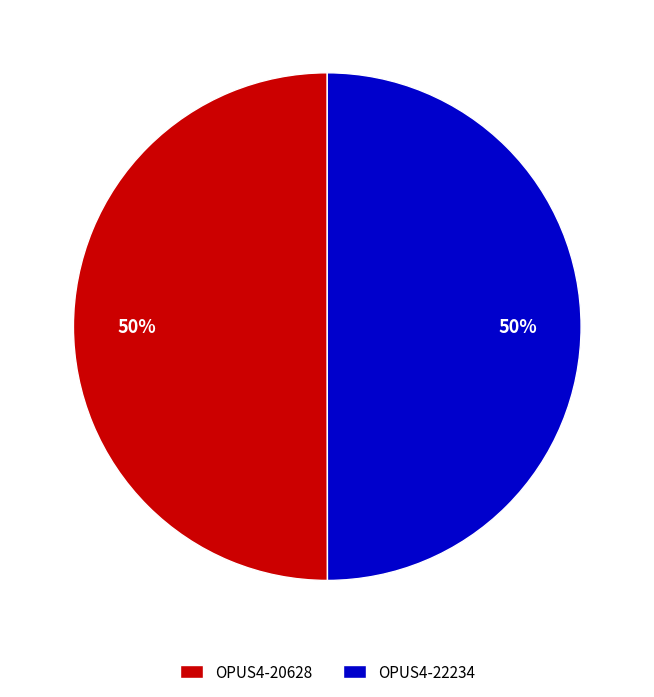

The OPUS4-20628 slice represents 50% of the pie. True or false?

True